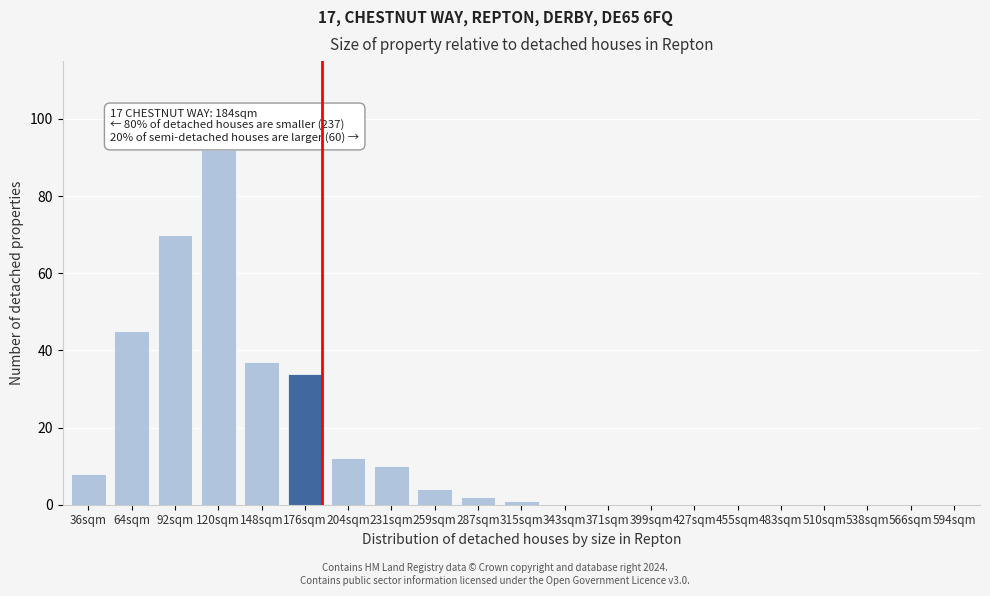

Reading right to left, what are all the values shown in this chart?

594sqm=0	566sqm=0	538sqm=0	510sqm=0	483sqm=0	455sqm=0	427sqm=0	399sqm=0	371sqm=0	343sqm=0	315sqm=1	287sqm=2	259sqm=4	231sqm=10	204sqm=12	176sqm=34	148sqm=37	120sqm=92	92sqm=70	64sqm=45	36sqm=8